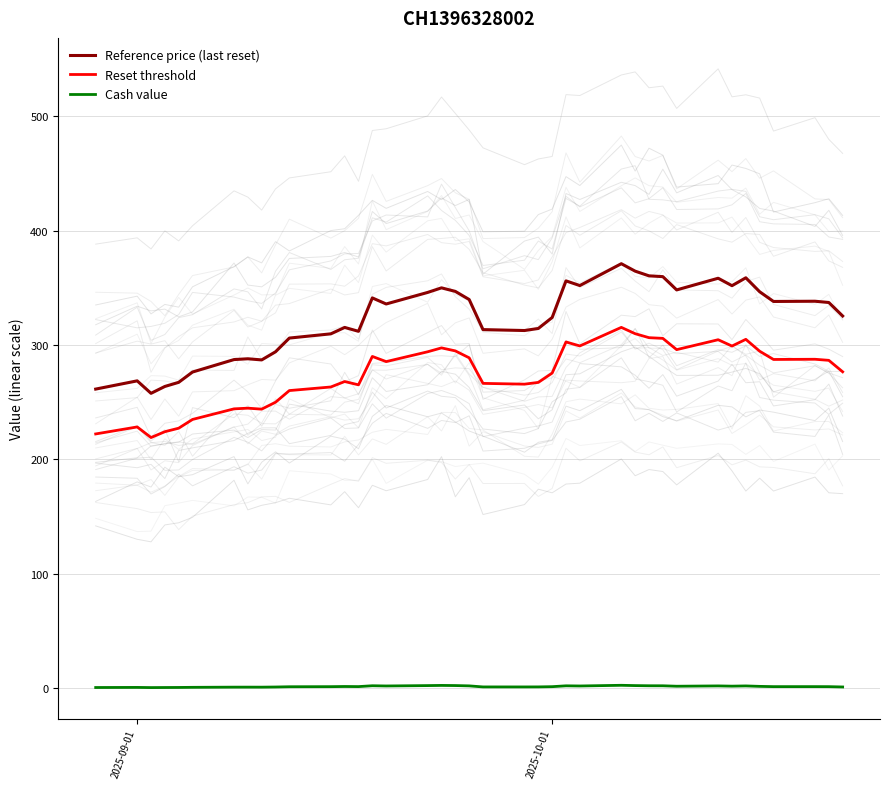

Reading right to left, extract all data points from this chart.

Reference price (last reset): 325.3	337.1	338.2	338.0	346.5	358.7	351.8	358.3	348.1	359.7	360.4	364.5	371.0	351.9	356.0	324.0	314.4	312.6	313.4	339.7	346.8	349.9	345.9	335.8	341.1	311.9	315.3	309.7	306.0	294.0	286.9	287.9	287.2	276.3	267.3	263.7	257.7	268.6	261.4
Reset threshold: 276.5	286.5	287.5	287.3	294.5	304.9	299.0	304.6	295.9	305.7	306.3	309.8	315.4	299.1	302.6	275.4	267.2	265.7	266.4	288.7	294.8	297.4	294.0	285.4	289.9	265.1	268.0	263.2	260.1	249.9	243.9	244.7	244.1	234.9	227.2	224.1	219.0	228.3	222.2
Cash value: 1.0	1.3	1.3	1.3	1.5	1.9	1.7	1.9	1.6	2.0	2.0	2.2	2.5	1.9	2.0	1.3	1.1	1.0	1.0	1.9	2.2	2.4	2.2	1.9	2.1	1.3	1.4	1.3	1.2	1.0	0.8	0.8	0.8	0.7	0.6	0.5	0.5	0.6	0.5